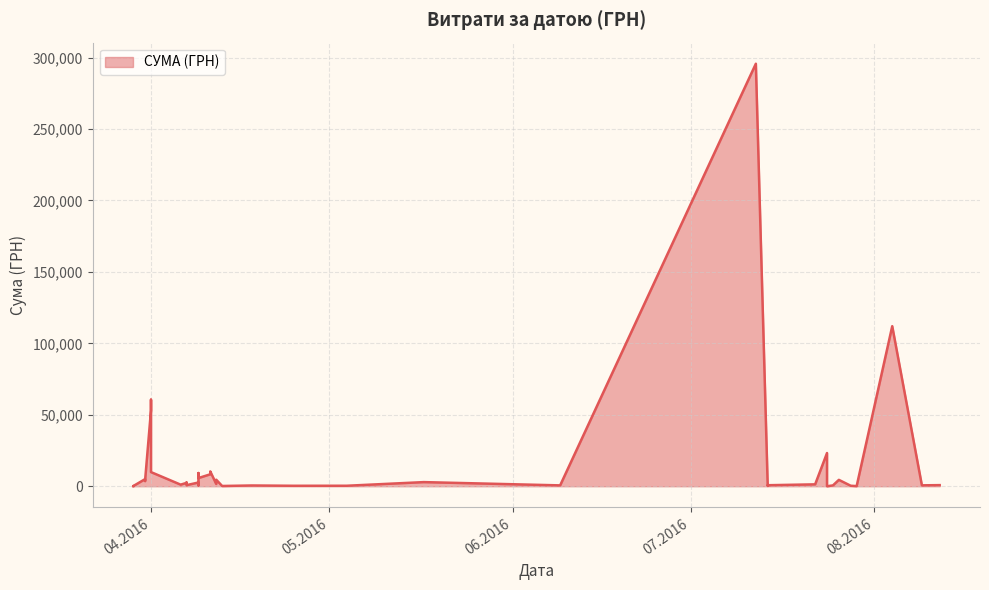

True or false: there are more than 2 points higher than both neighbors.

True